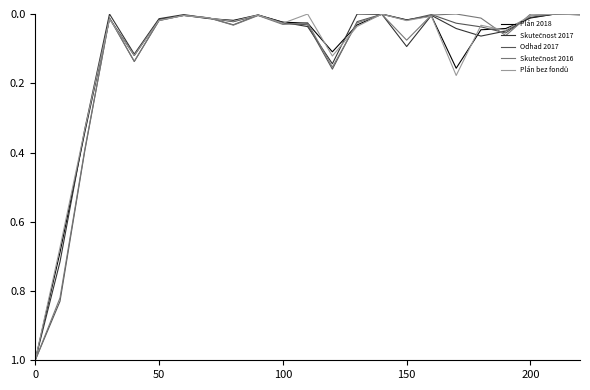

What is the maximum value shown in the chart?

1.0